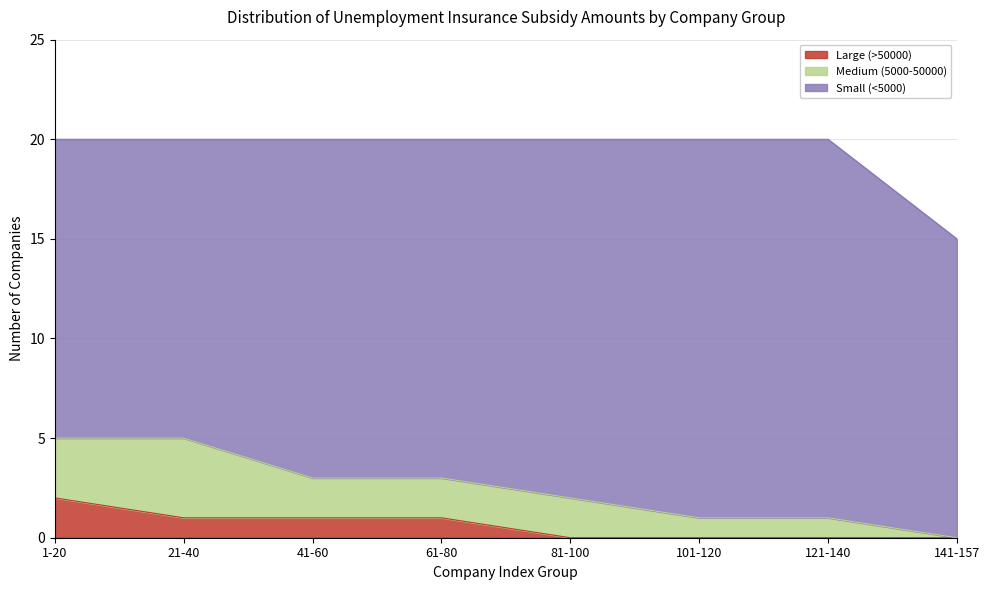

Is the value of Medium (5000-50000) at 81-100 greater than the value of Large (>50000) at 141-157?

Yes